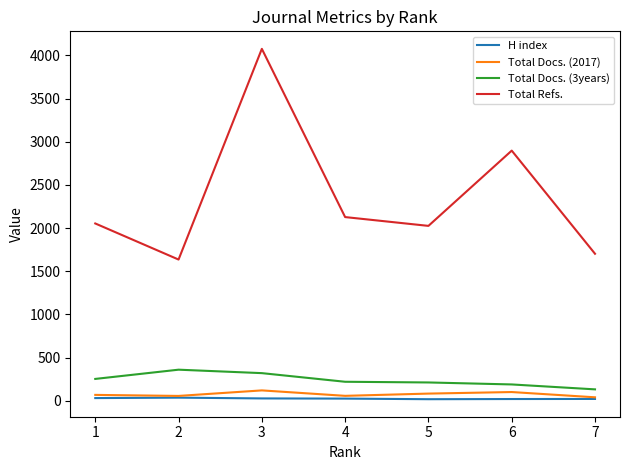

Which series has the widest spread of values?

Total Refs.